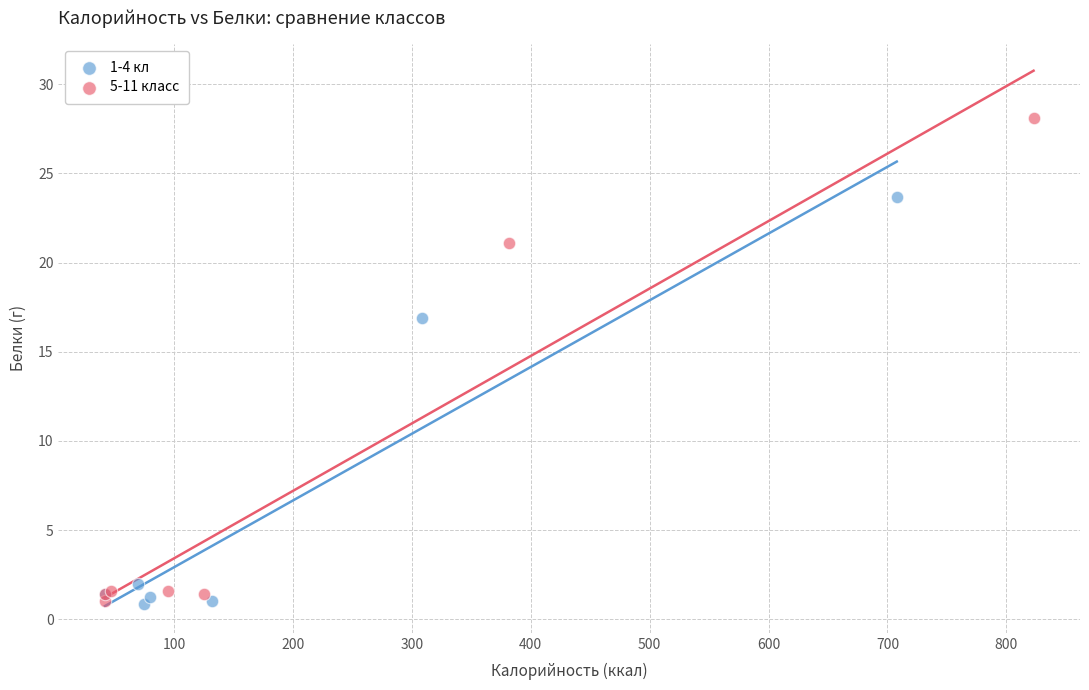

Which series reaches the maximum Y coordinate?

5-11 класс